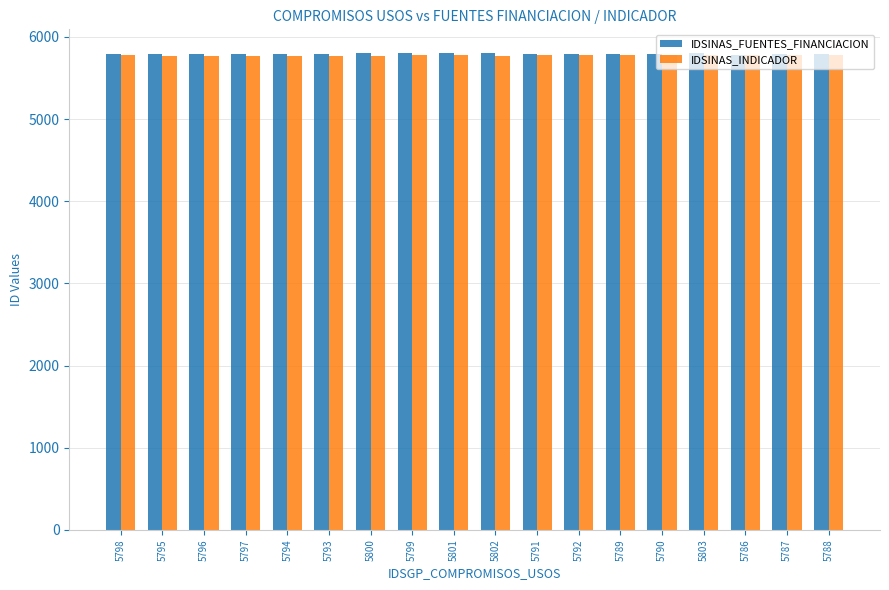

The value of IDSINAS_INDICADOR at 5788 is 5775. True or false?

True